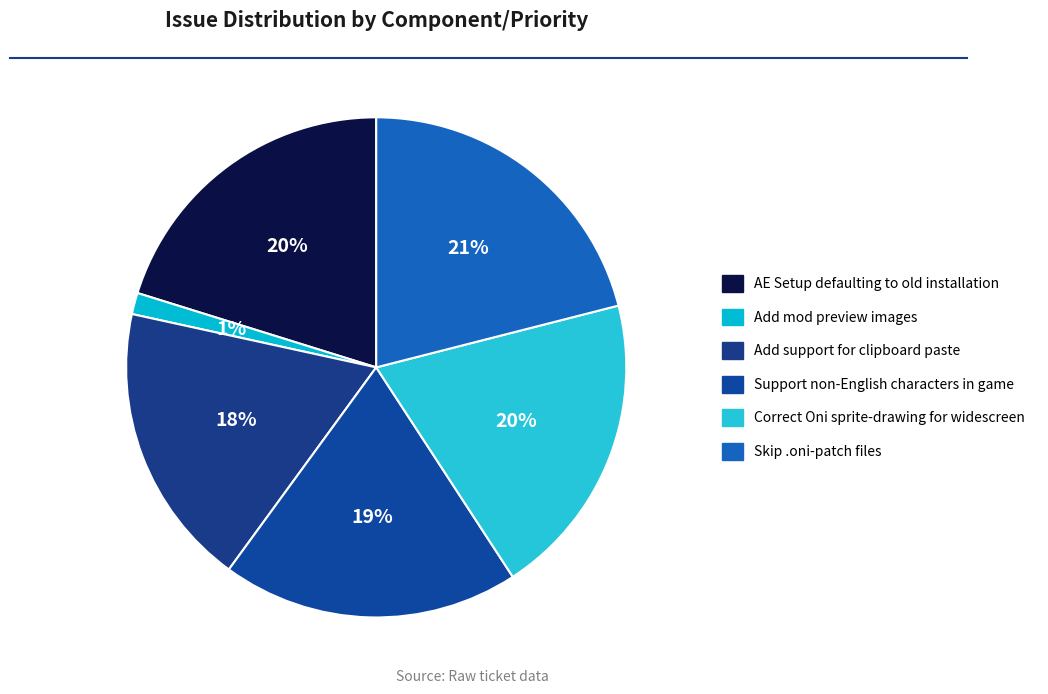

How many segments does this pie chart have?

6